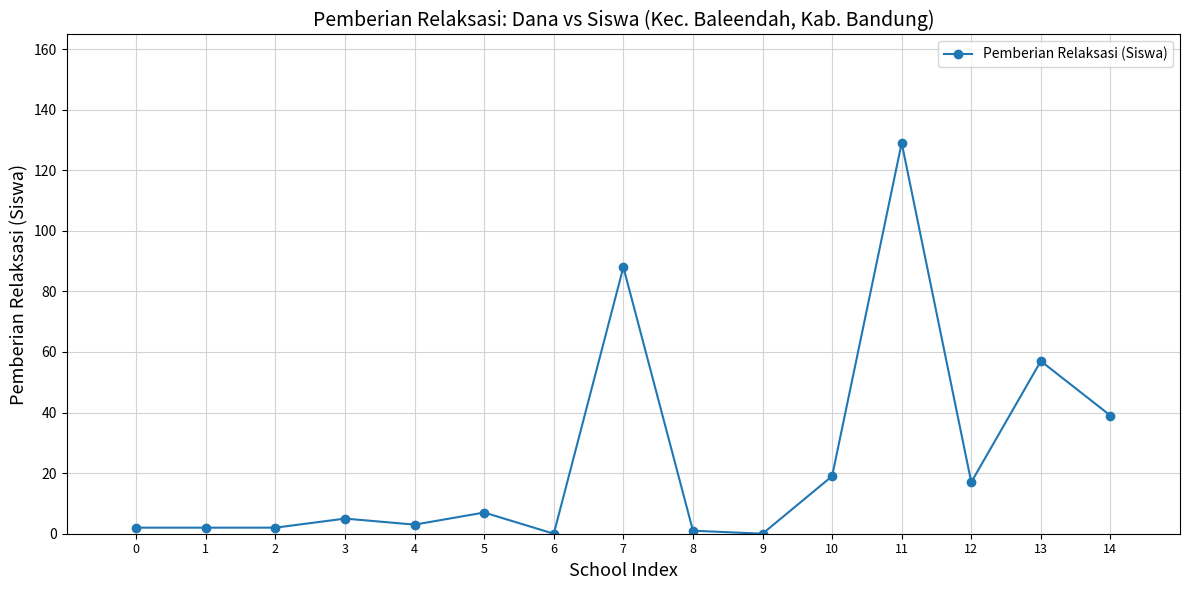

How many values are below 5?

7